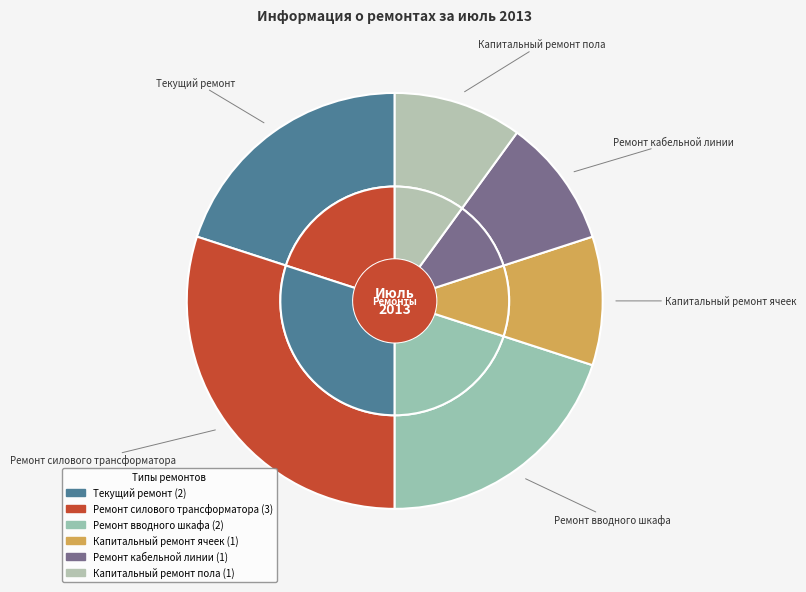

What is the change in value from Ремонт силового трансформатора to Ремонт кабельной линии?

-2